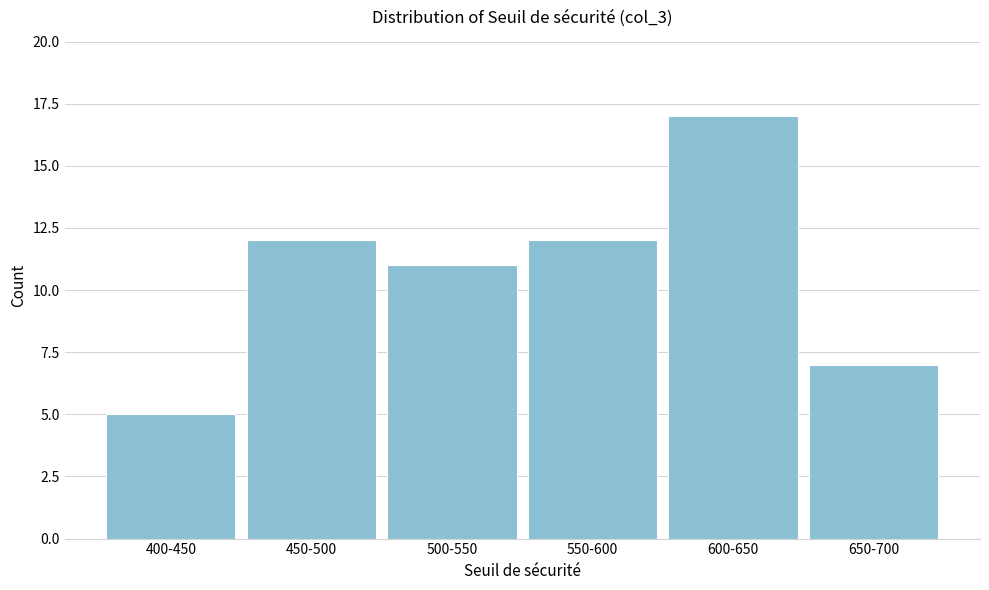

Reading left to right, list all the values displayed in this chart.

5	12	11	12	17	7